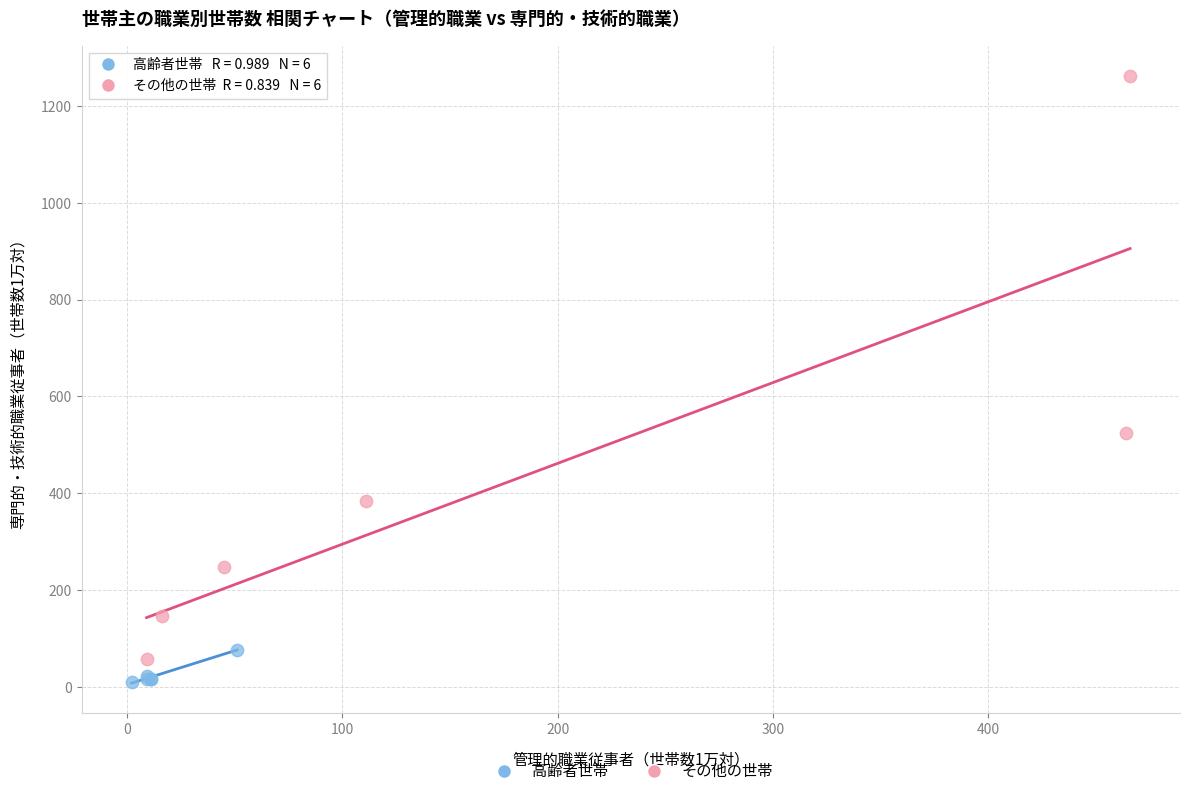

Which series contains the highest Y value?

その他の世帯